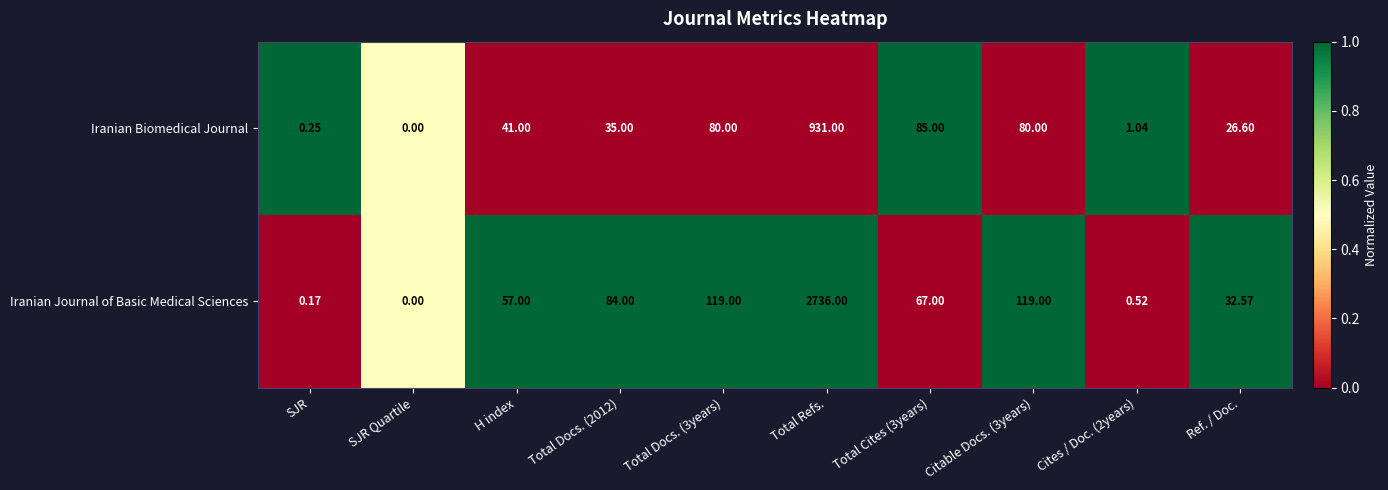

Rank the series by their average value, from highest to lowest.

Iranian Journal of Basic Medical Sciences, Iranian Biomedical Journal